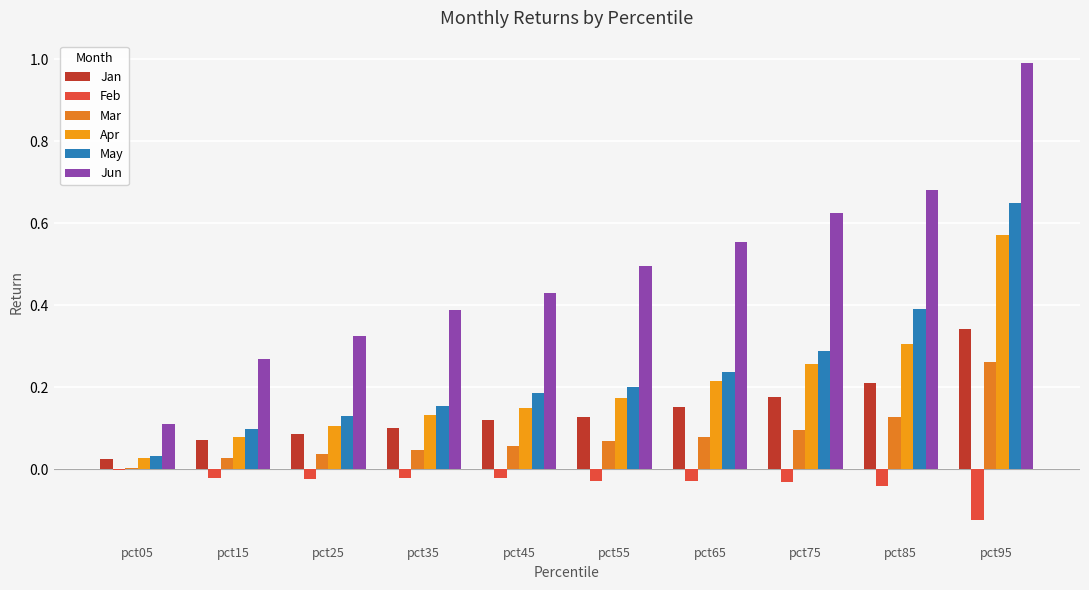

Is it true that Jun equals 0.3 at pct25?

True